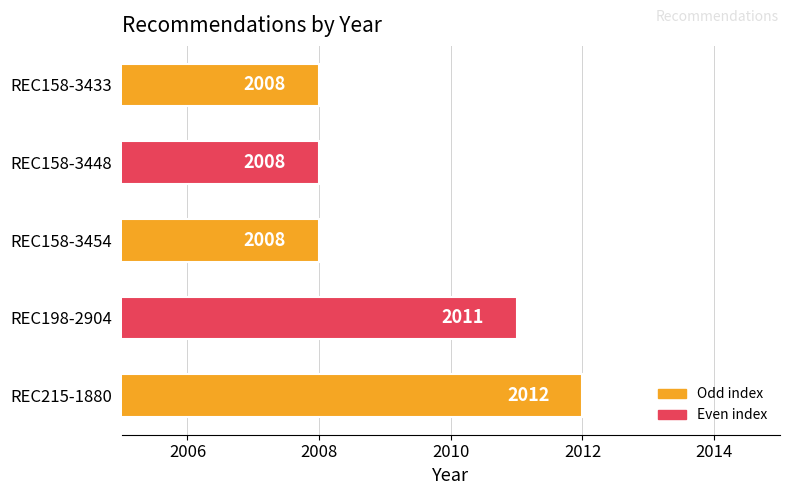

What is the smallest value displayed?

2008